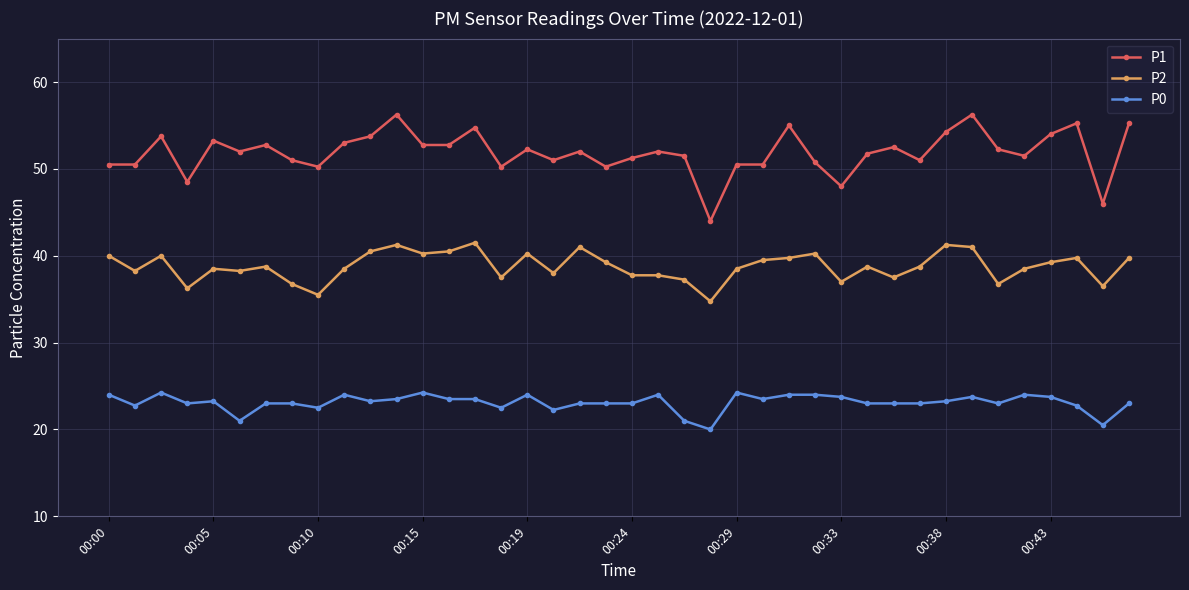

What is the value of the P2 point at the 16th from the left?

37.5